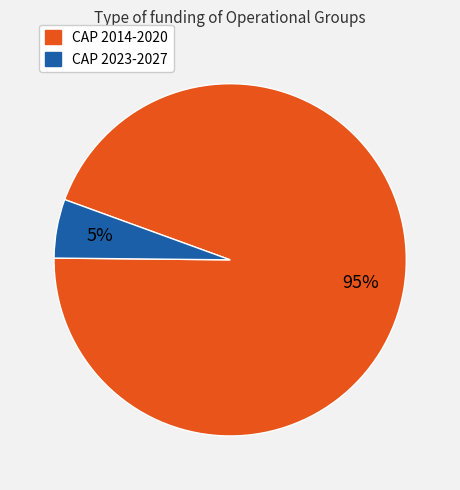

Does any single category account for the majority?

Yes